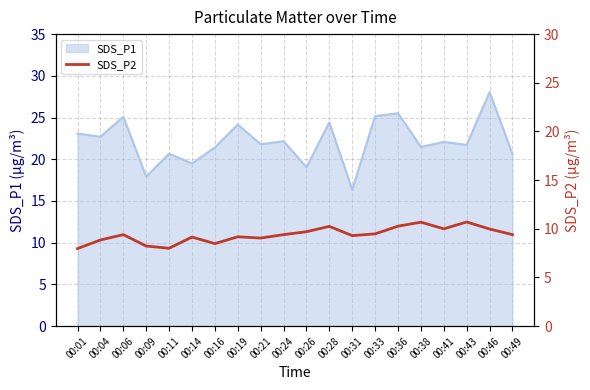

How many interior local peaks (higher than both neighbors) does the data have?

6